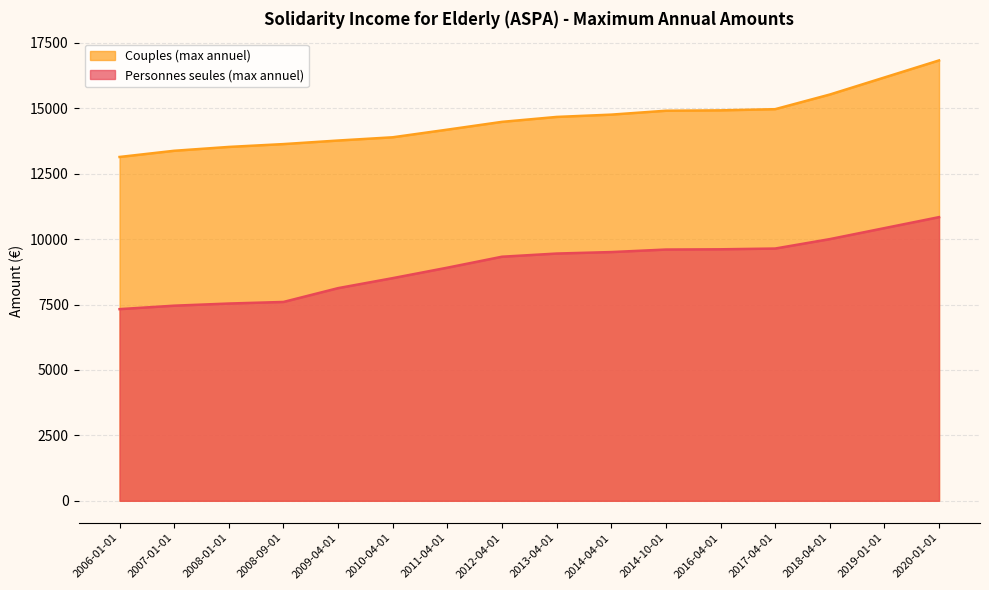

What is the highest value of the Couples (max annuel) series?

16826.6